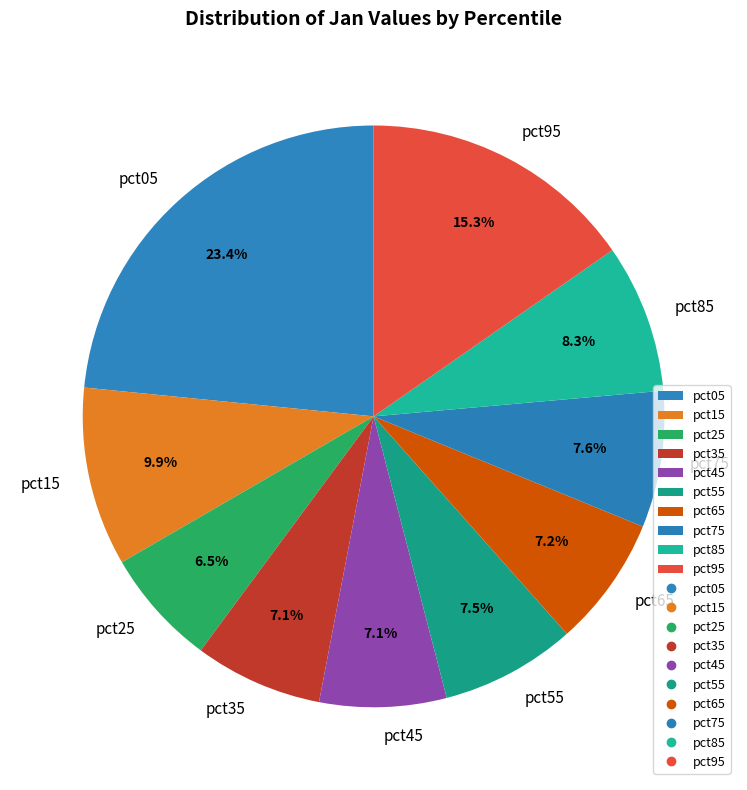

Does pct55 account for over 50% of the chart?

No